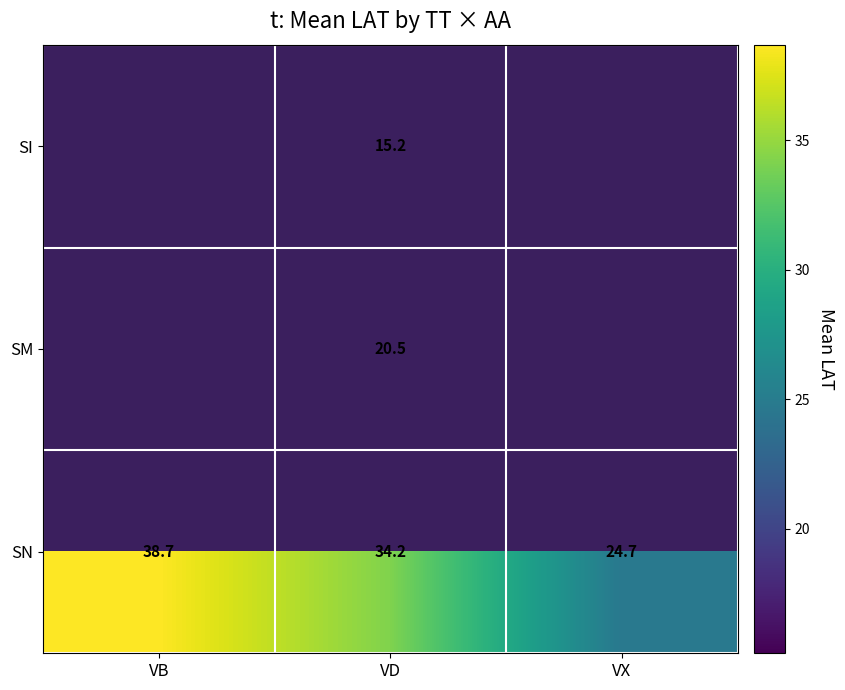

How many categories are shown in the chart?

3